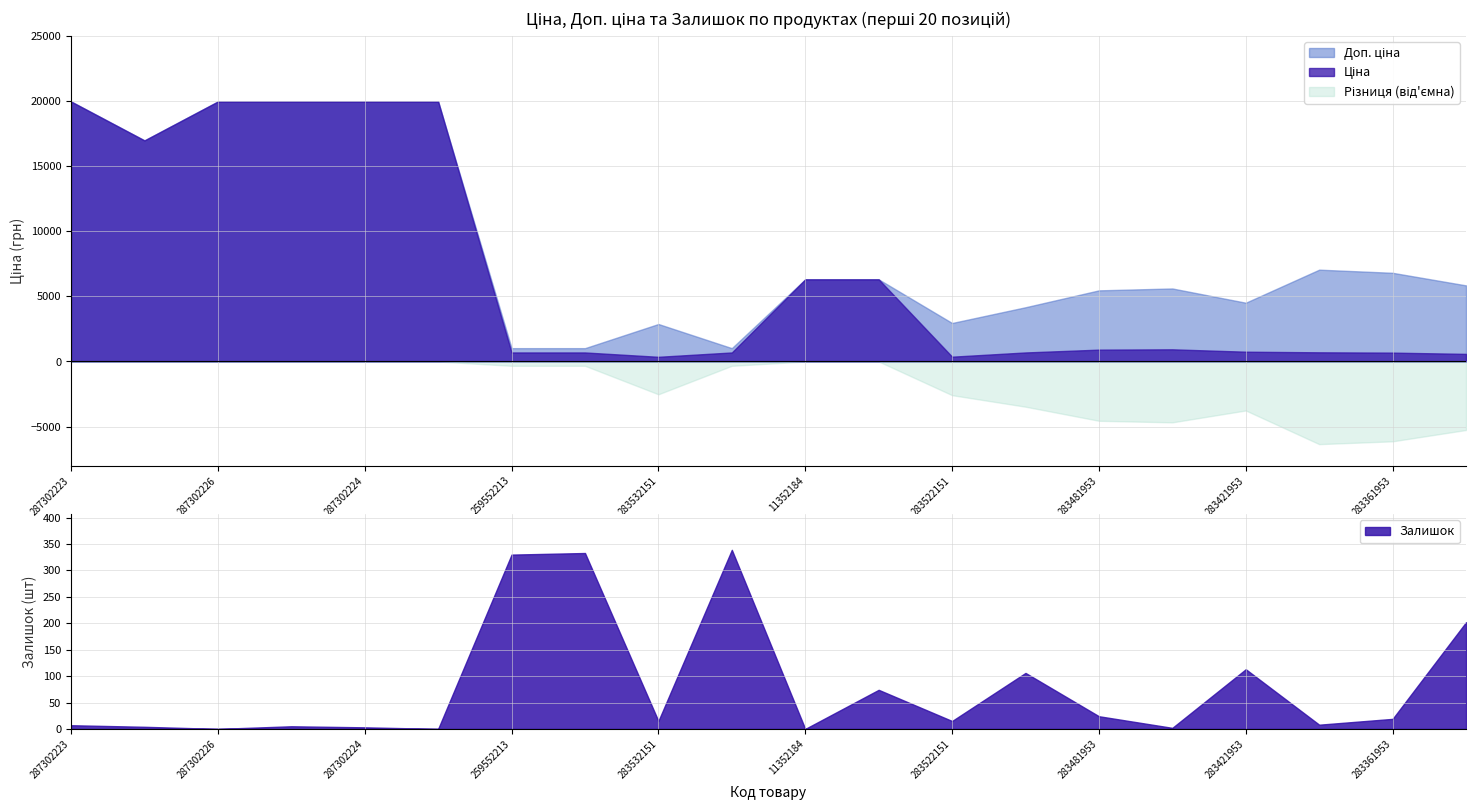

What is the difference between the maximum and second lowest values in the Залишок series?

339